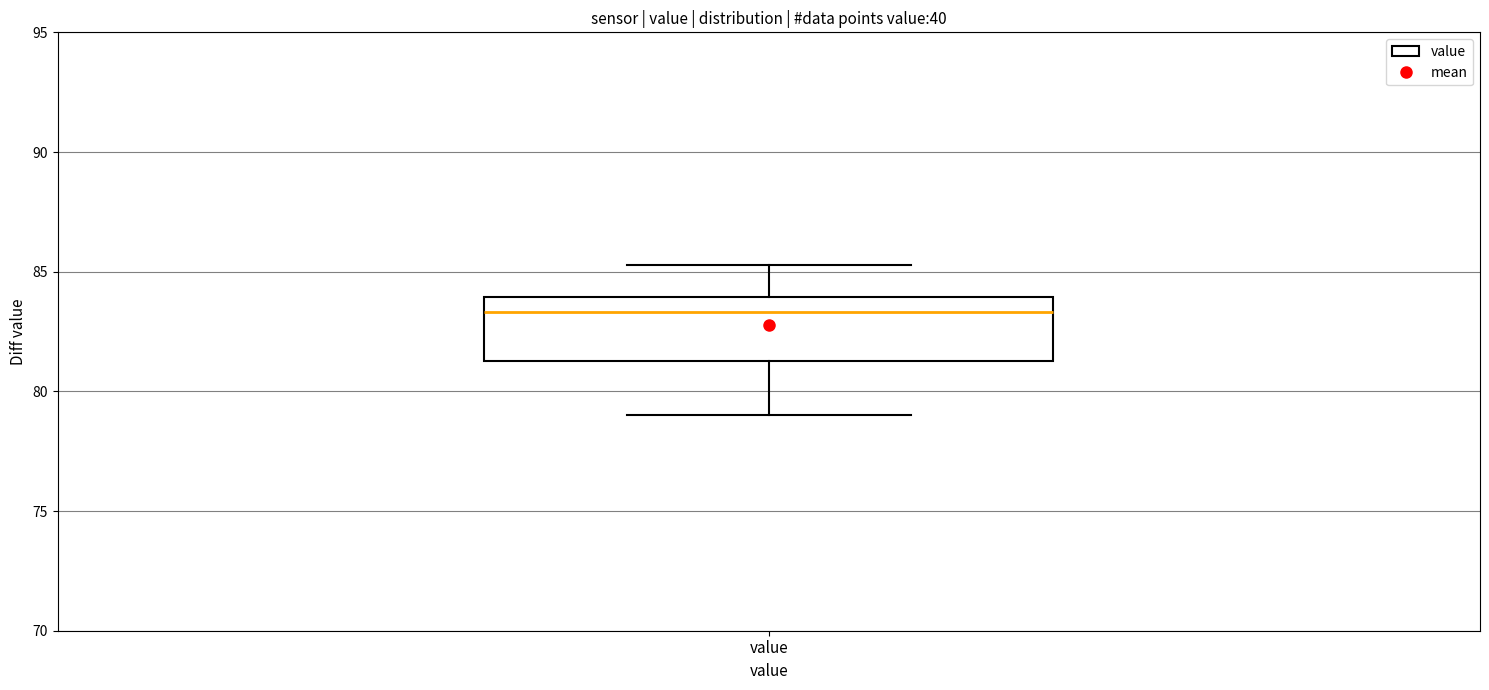

Transcribe this box plot: give where the median line is, the range the box spans, and where the two whiskers end, as read against the y-axis. The values are not printed on the chart, so give them approximately, as read against the axis.

median 83.5, box 81.5 to 84.0, whiskers 79.0 to 85.5